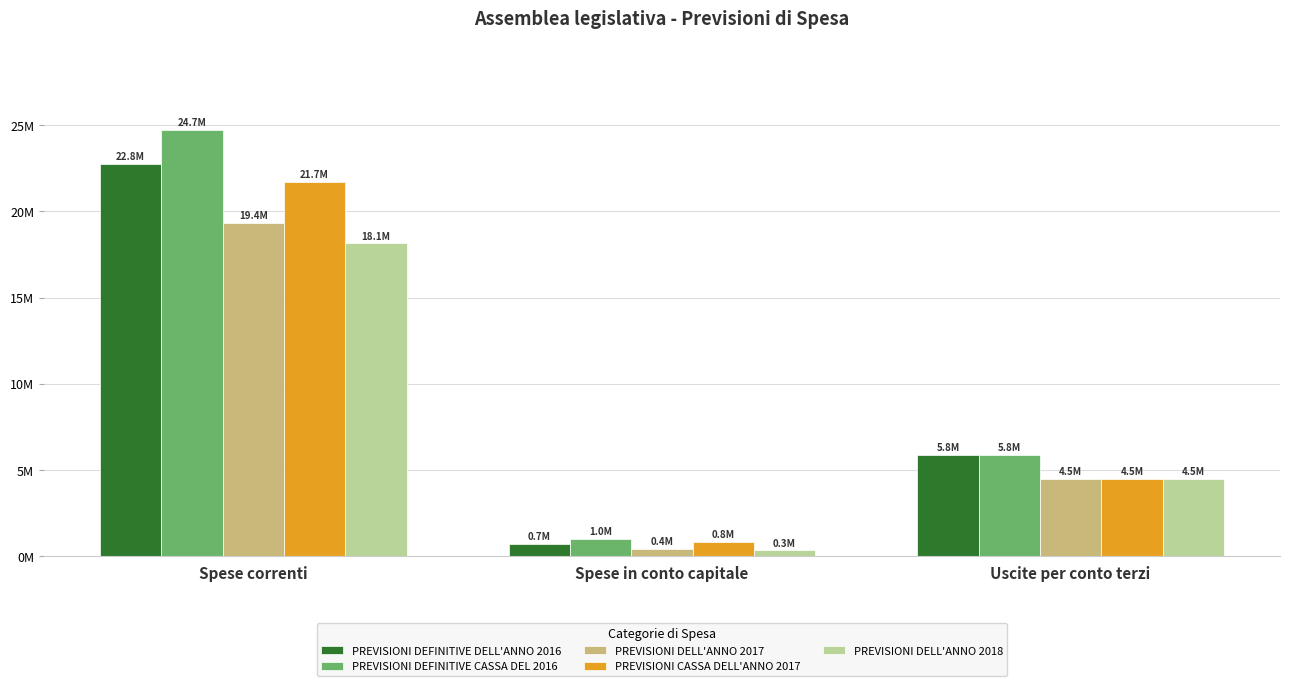

Which has a higher value, Spese in conto capitale or Spese correnti?

Spese correnti